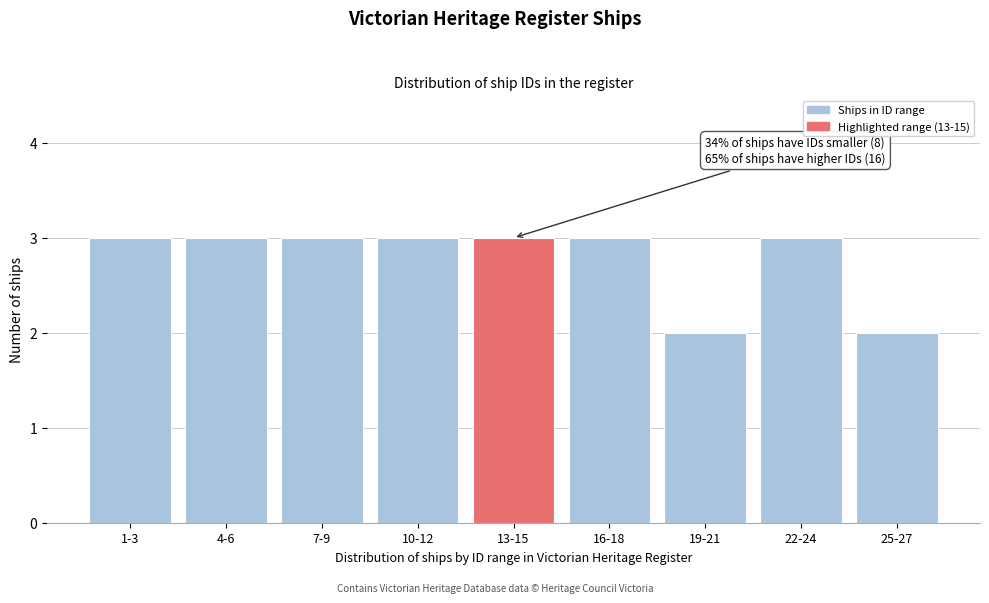

Reading left to right, list all the values displayed in this chart.

3	3	3	3	3	3	2	3	2